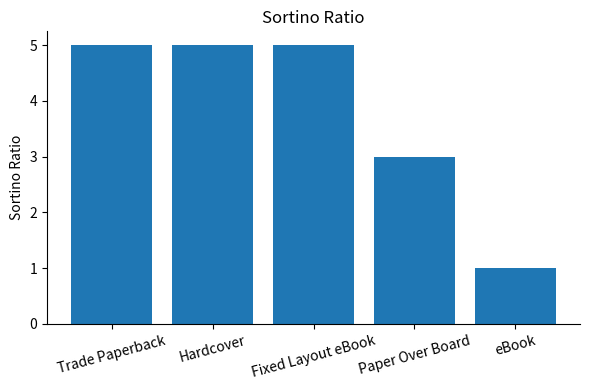

Reading right to left, list all the values displayed in this chart.

1	3	5	5	5